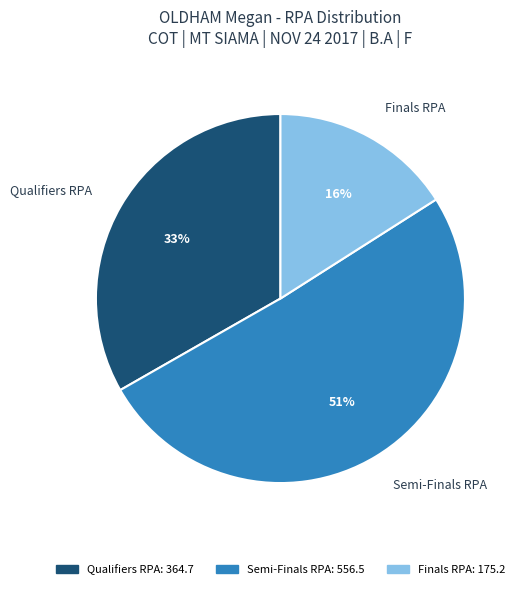

What is the smallest slice in the pie chart?

Finals RPA